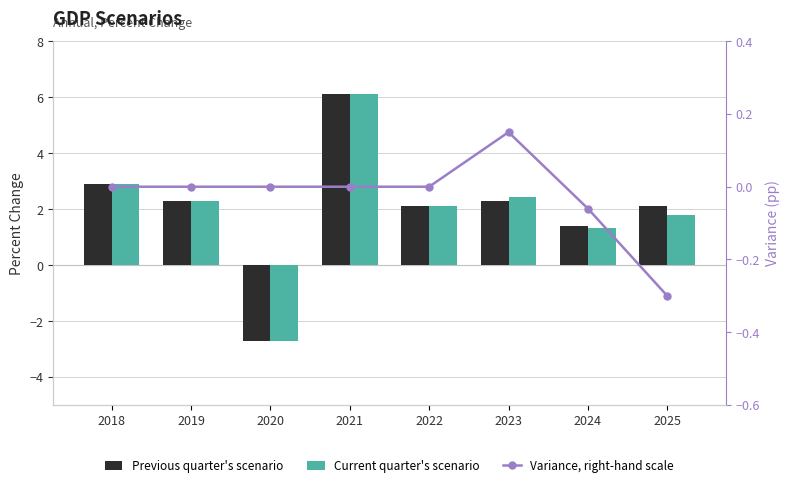

At which label does Previous quarter's scenario first exceed 2?

2018